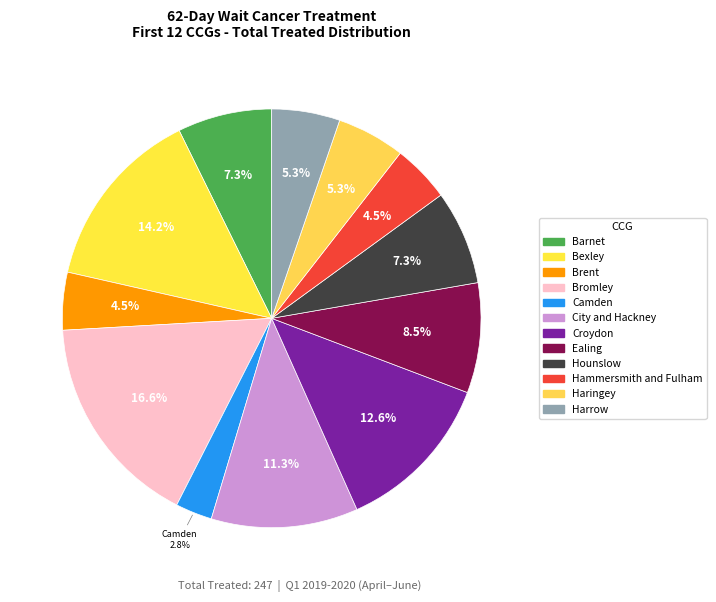

To the nearest percent, what is the difference between the largest and smallest slice percentages?

14%